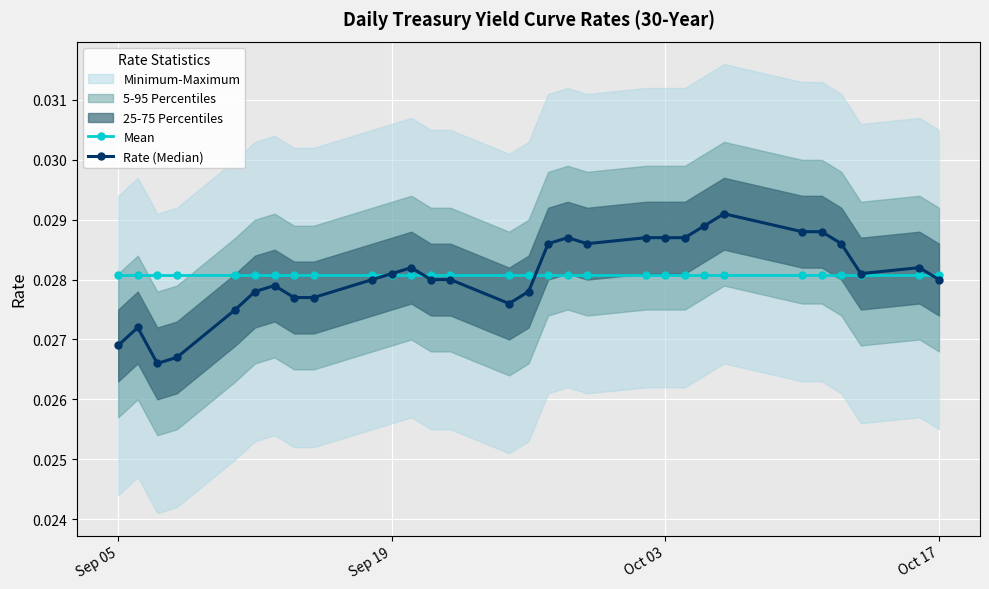

Count the Rate (Median) values in the range 0 to 1.

30